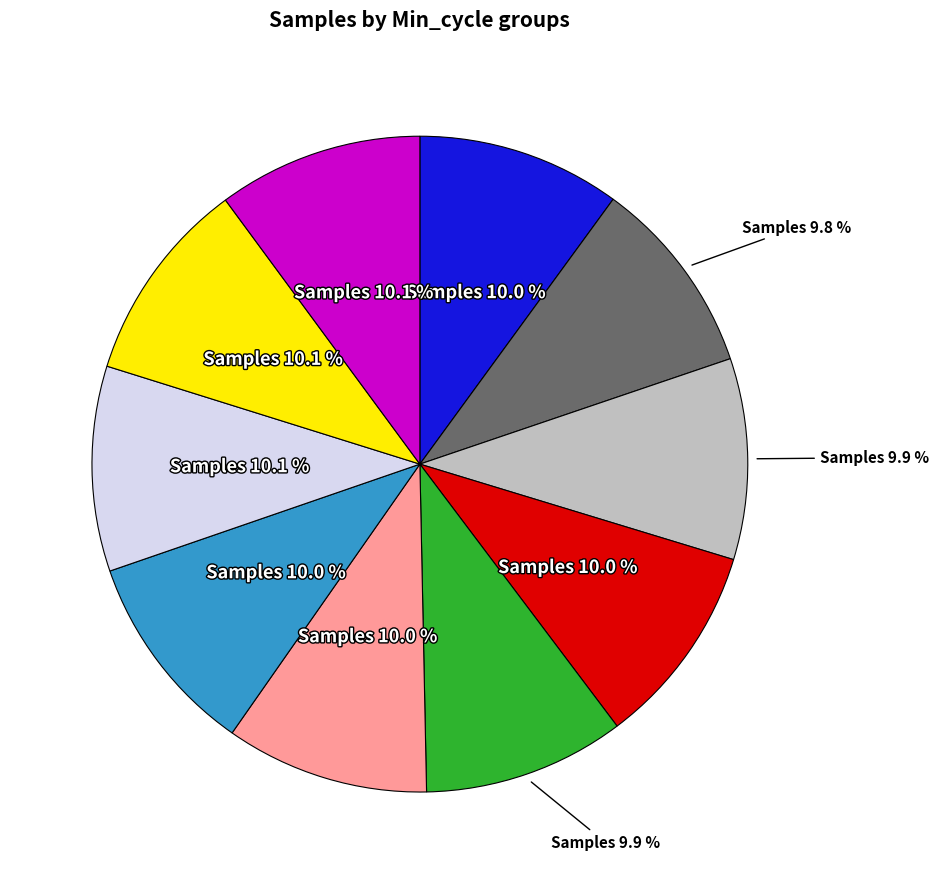

Is there a majority slice in this chart?

No